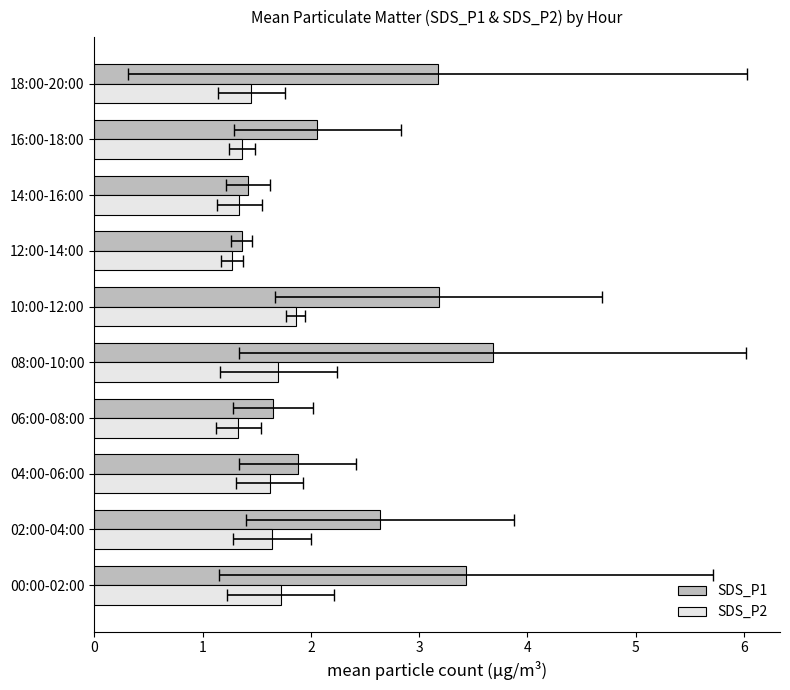

Are the bars grouped side by side (vs. stacked)?

Yes